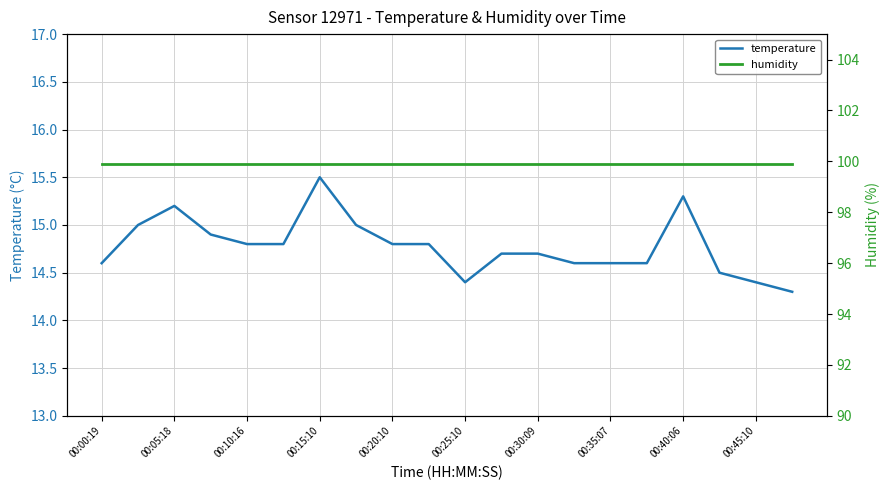

Is it true that humidity equals 99.9 at 17?

True